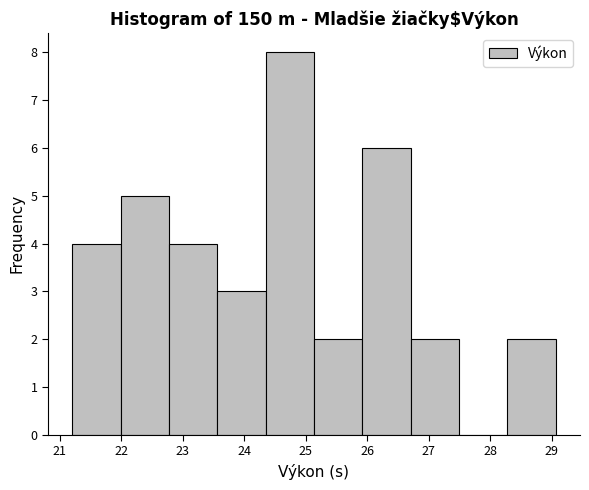

Reading left to right, transcribe this chart: for each bar, give the range it covers on the x-axis and its height. Neither the bar edges nor the heights are printed on the chart, so give them approximately, as read against the axes.

21.2 to 22.0: 4
22.0 to 22.8: 5
22.8 to 23.6: 4
23.6 to 24.3: 3
24.3 to 25.1: 8
25.1 to 25.9: 2
25.9 to 26.7: 6
26.7 to 27.5: 2
27.5 to 28.3: 0
28.3 to 29.1: 2